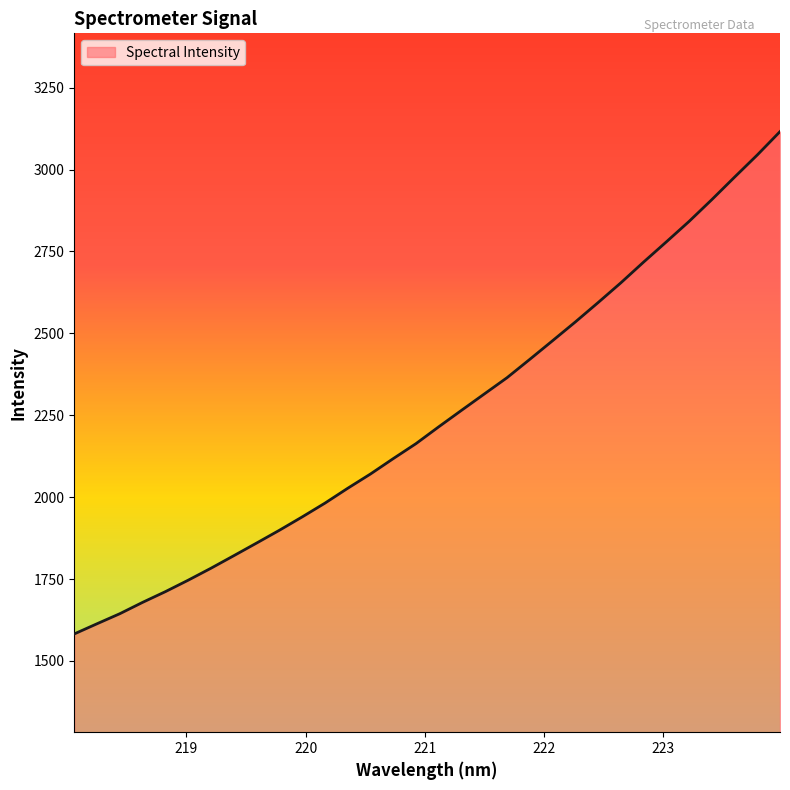

What is the sum of all values?

71866.2